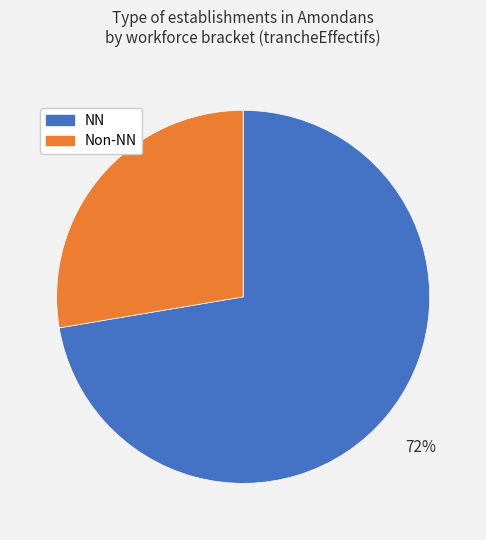

How many segments does this pie chart have?

2